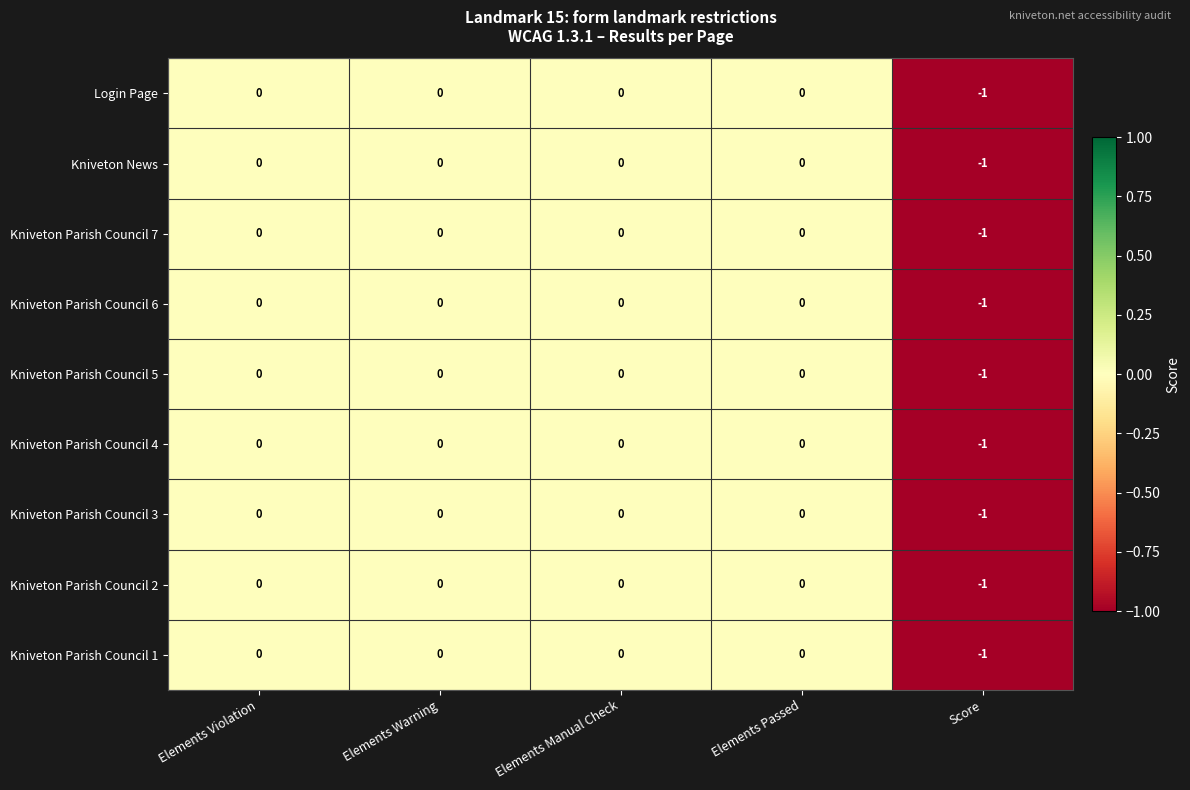

The Kniveton Parish Council 4 series shows 0 at Elements Violation. True or false?

True